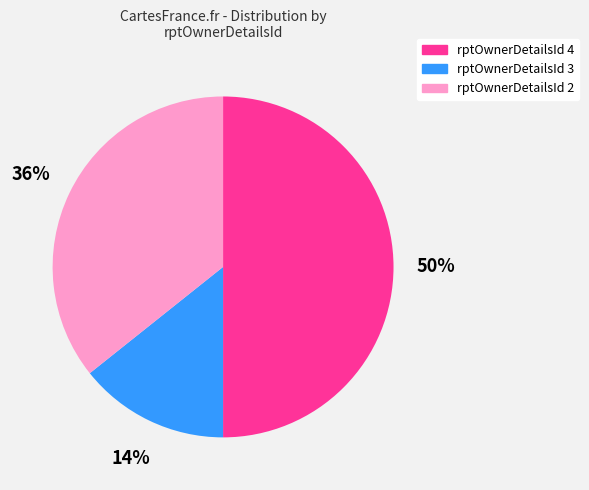

To the nearest percent, what is the difference between the largest and smallest slice percentages?

36%